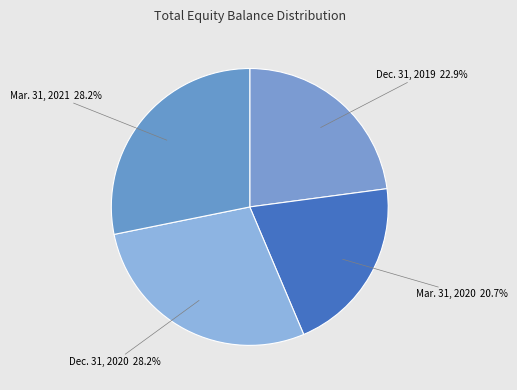

How many segments does this pie chart have?

4